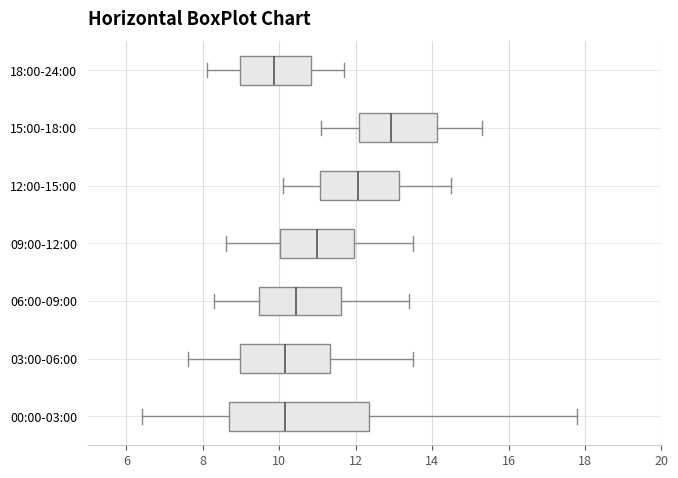

Reading bottom to top, transcribe this box plot: for each box, give where its median line is, the range the box spans, and where its two whiskers end, as read against the x-axis. The values are not printed on the chart, so give them approximately, as read against the axis.

00:00-03:00: median 10.2, box 8.6 to 12.4, whiskers 6.4 to 17.8
03:00-06:00: median 10.2, box 9.0 to 11.4, whiskers 7.6 to 13.6
06:00-09:00: median 10.4, box 9.4 to 11.6, whiskers 8.4 to 13.4
09:00-12:00: median 11.0, box 10.0 to 12.0, whiskers 8.6 to 13.6
12:00-15:00: median 12.0, box 11.0 to 13.2, whiskers 10.2 to 14.6
15:00-18:00: median 13.0, box 12.0 to 14.2, whiskers 11.2 to 15.4
18:00-24:00: median 9.8, box 9.0 to 10.8, whiskers 8.2 to 11.8